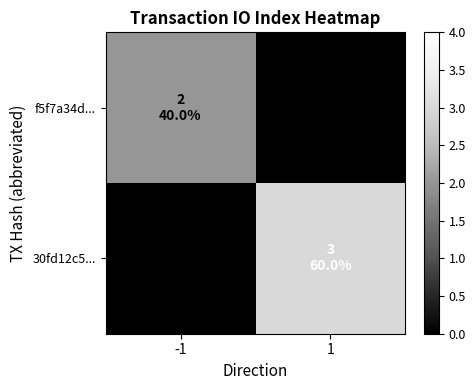

How many data points does each series have?

2